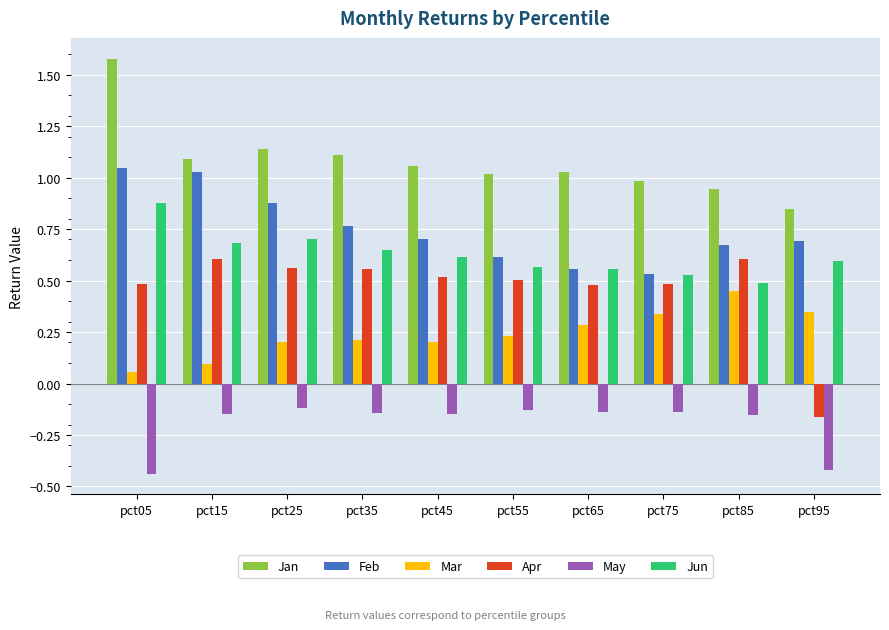

What is the sum of all Feb values?

7.5